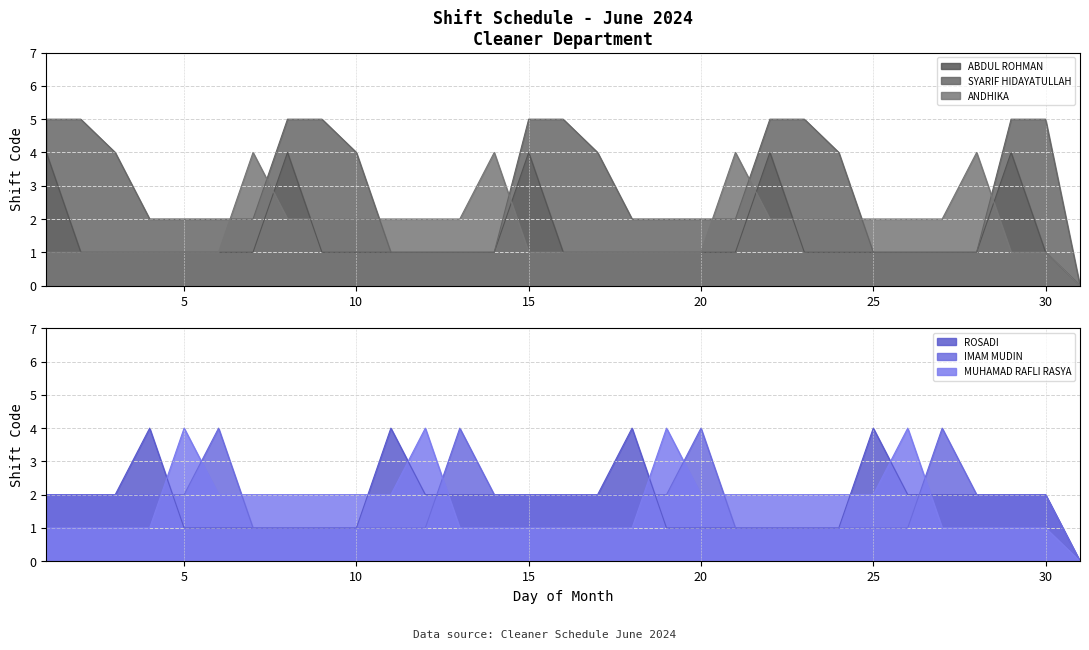

What value does the ROSADI series have at 28?

2